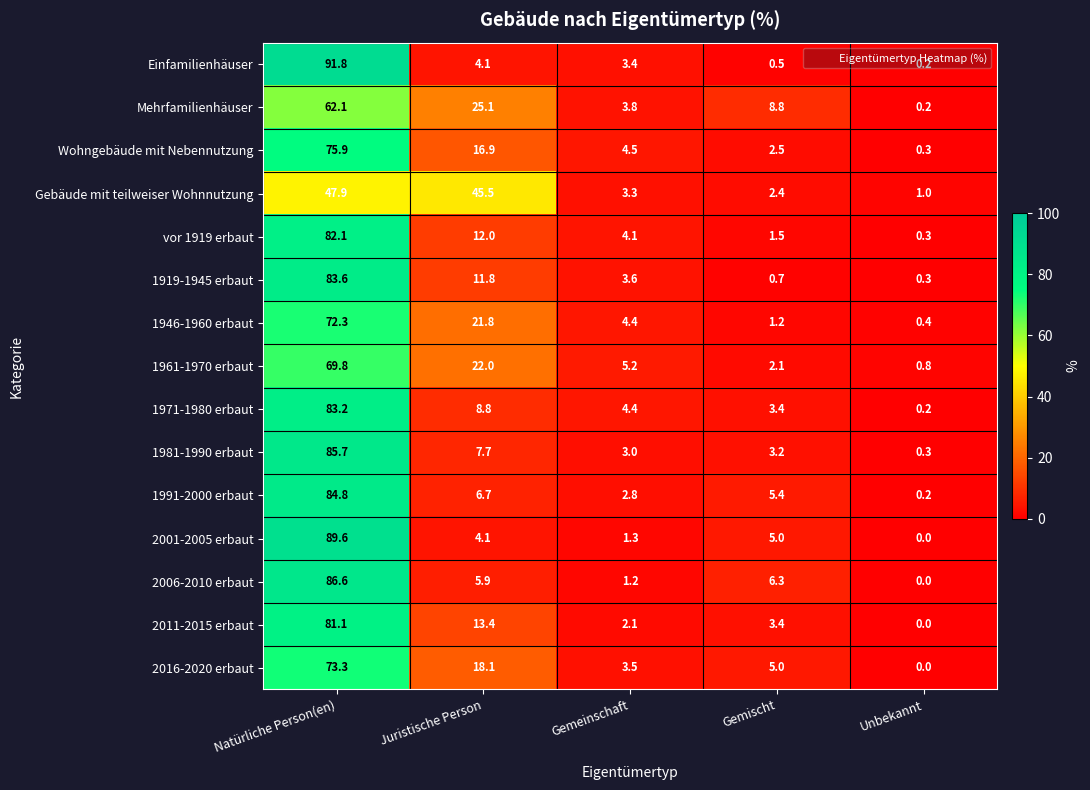

Which series has the widest spread of values?

Einfamilienhäuser